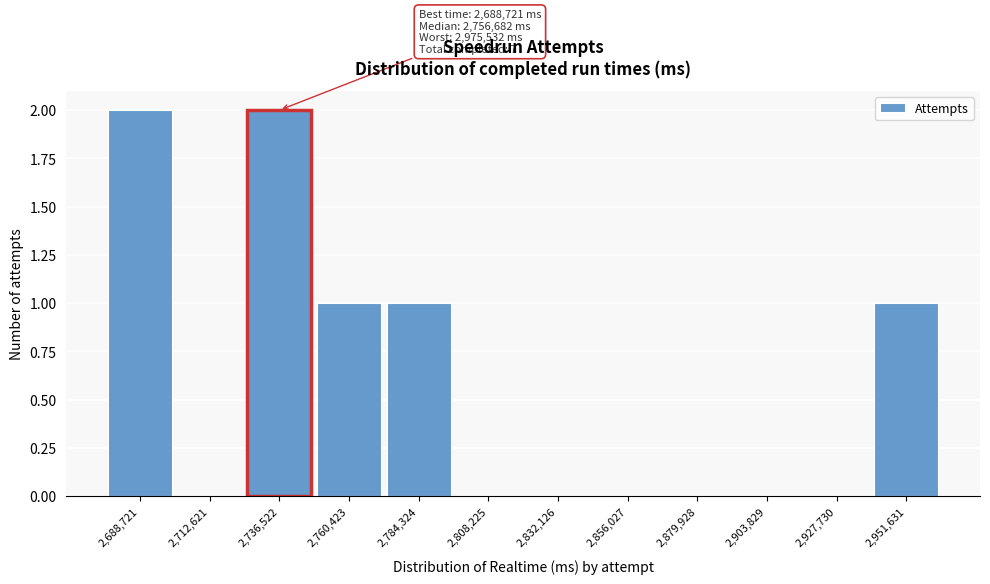

Reading left to right, transcribe all the data shown in this chart.

2,688,721=2	2,712,621=0	2,736,522=2	2,760,423=1	2,784,324=1	2,808,225=0	2,832,126=0	2,856,027=0	2,879,928=0	2,903,829=0	2,927,730=0	2,951,631=1